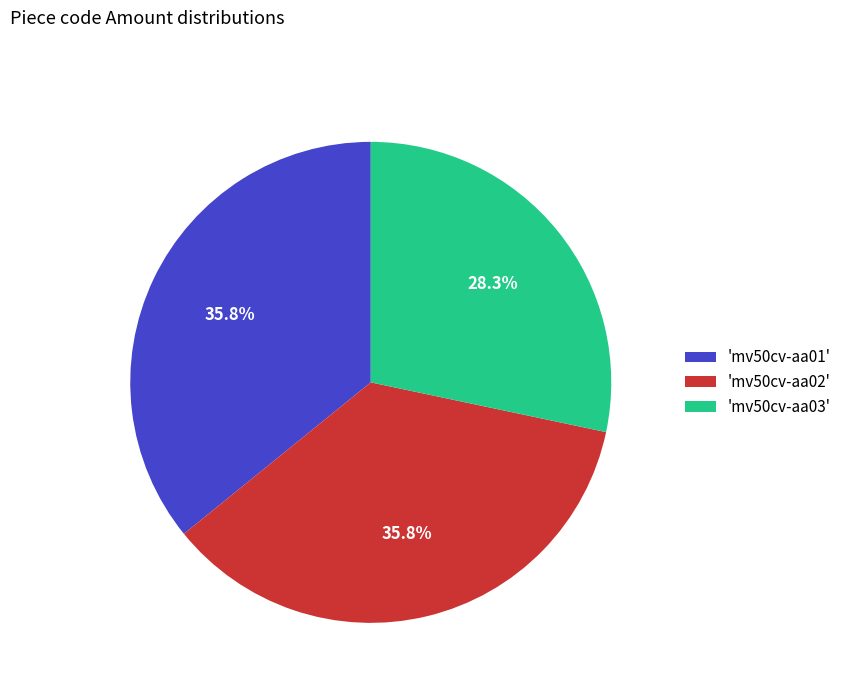

Is 'mv50cv-aa03' the majority of the pie?

No